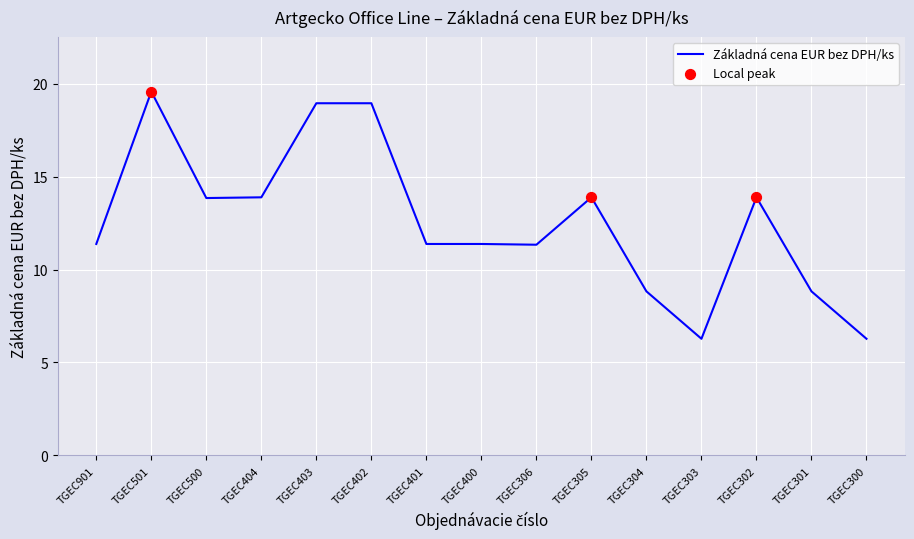

Approximately how many times larger is the value at TGEC501 compared to TGEC403?

1.0